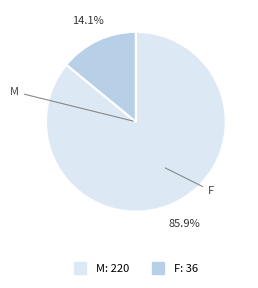

What is the largest slice in the pie chart?

M